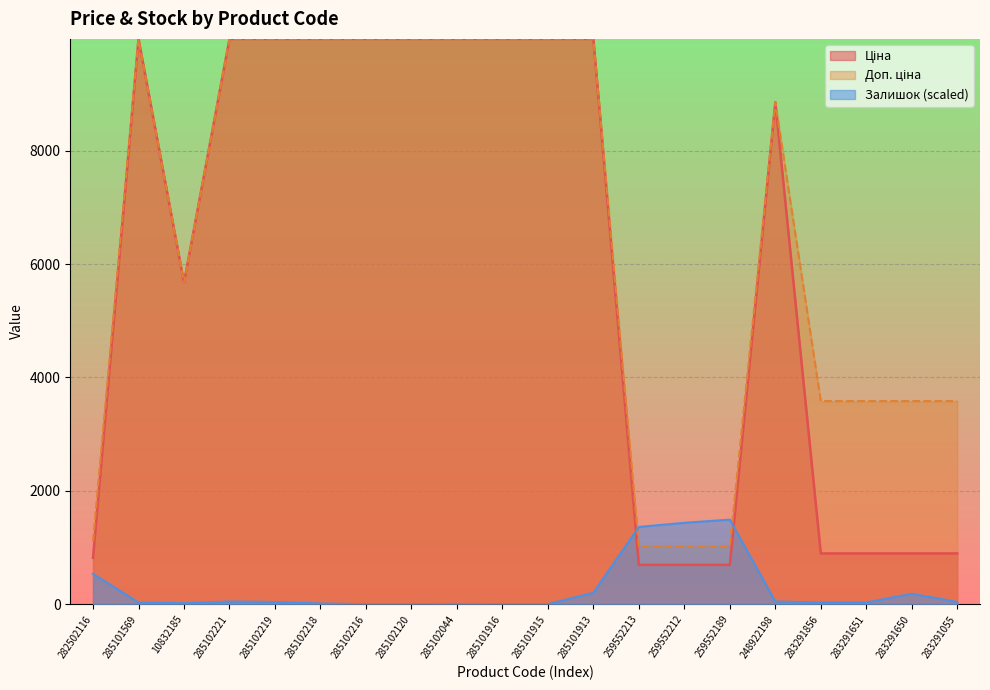

The value of Залишок at 283291650 is 184.4. True or false?

True